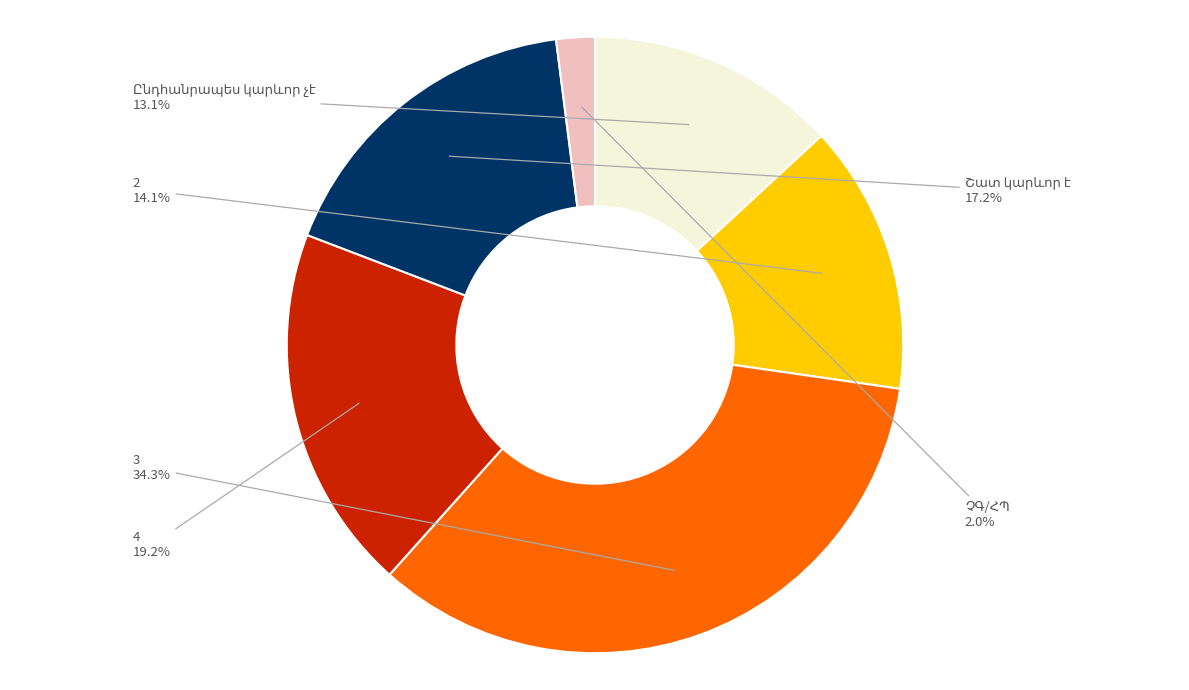

Is there a majority slice in this chart?

No